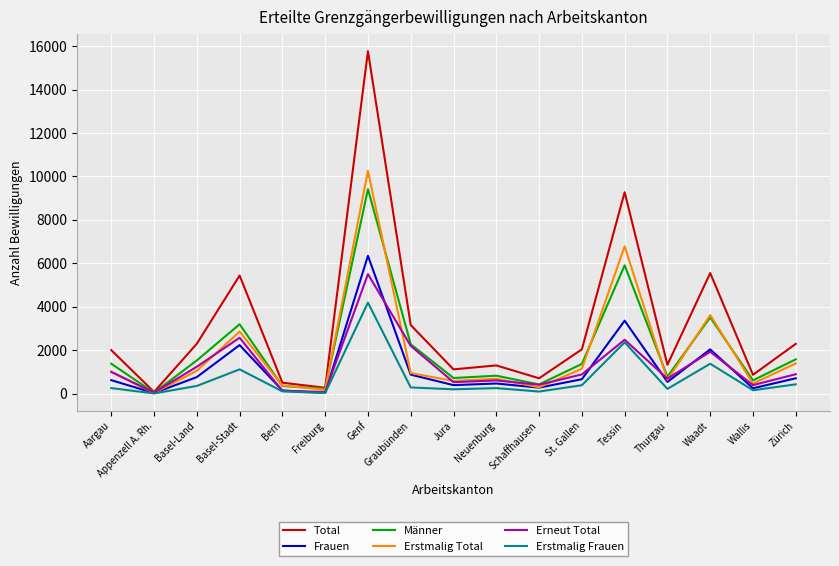

Rank the series by their maximum value, from lowest to highest.

Erstmalig Frauen, Erneut Total, Frauen, Männer, Erstmalig Total, Total